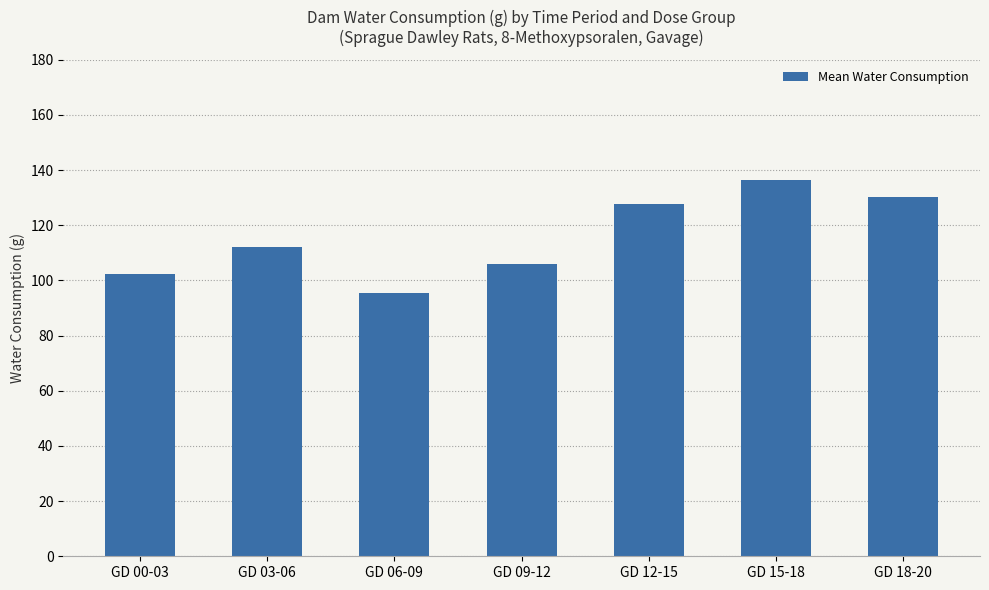

What is the value of the 5th bar from the left?

127.7